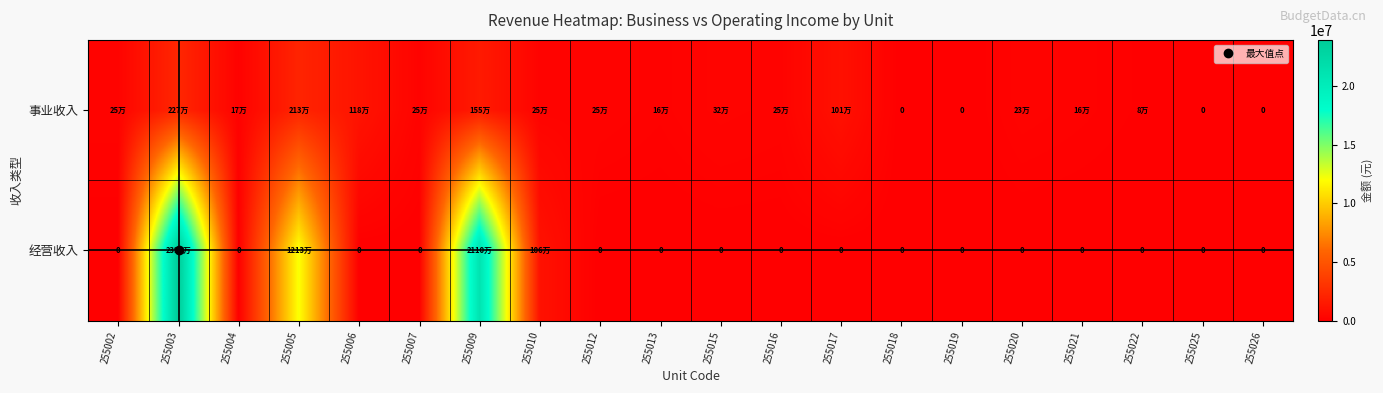

What is the total value across all series at 255010?

1303634.0